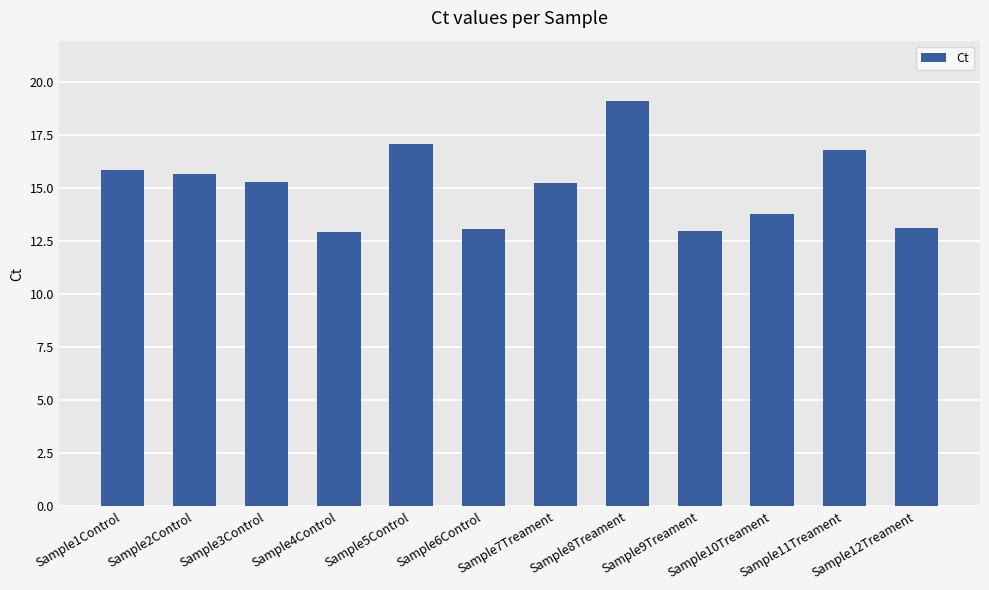

What is the smallest value displayed?

12.9